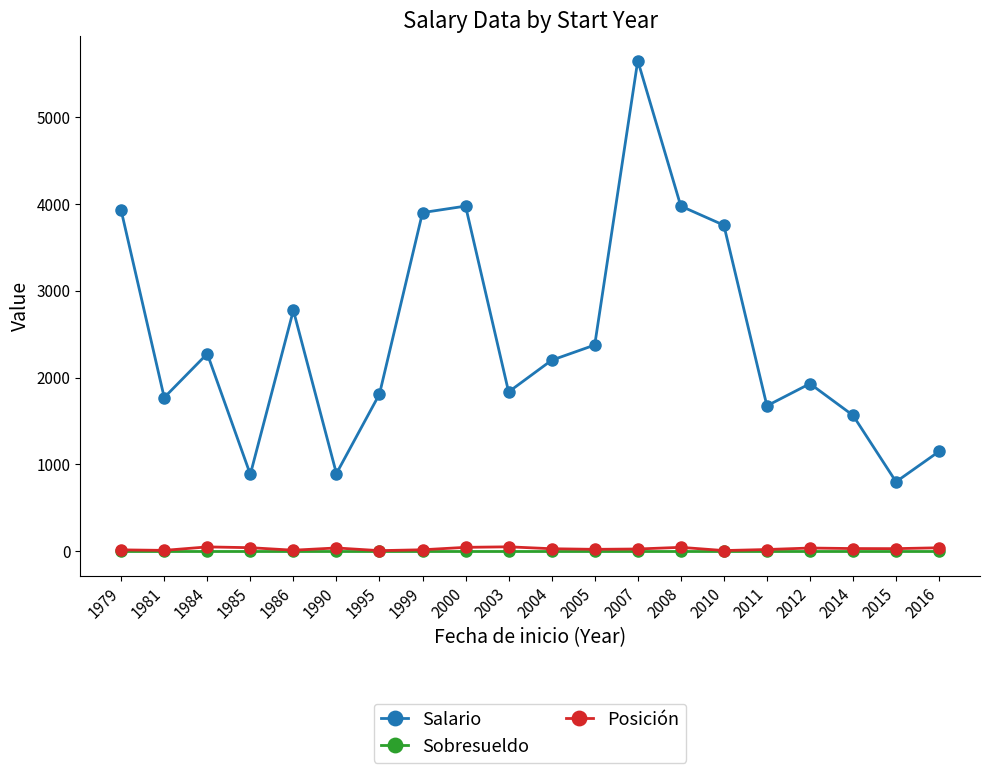

How many lines are shown in the chart?

3